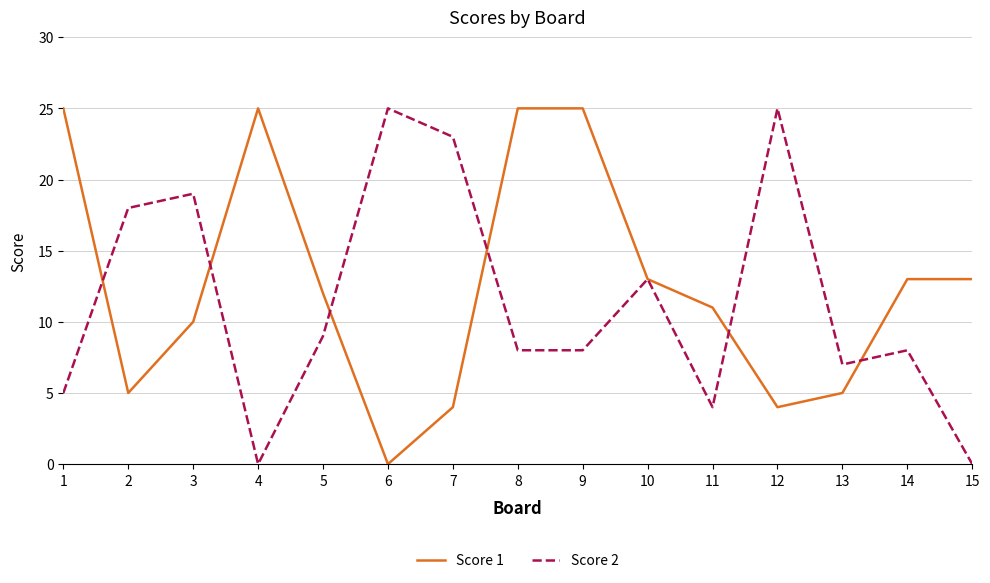

Reading right to left, what are all the values shown in this chart?

Score 1: 13	13	5	4	11	13	25	25	4	0	12	25	10	5	25
Score 2: 0	8	7	25	4	13	8	8	23	25	9	0	19	18	5